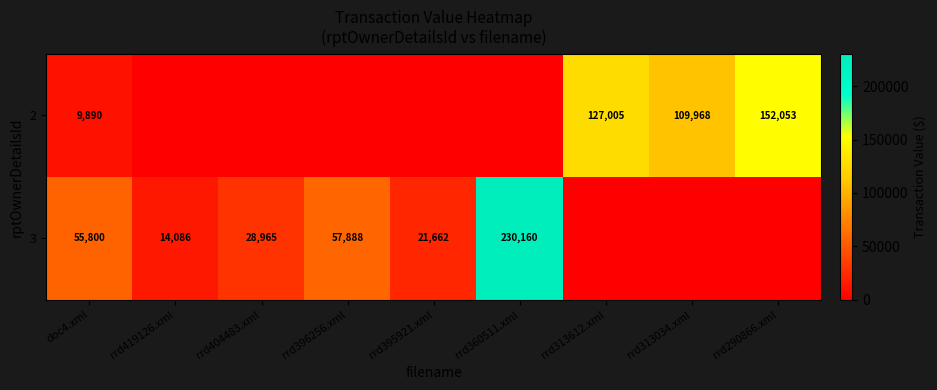

What is the sum of the 3 values at doc4.xml and rrd419126.xml?

69886